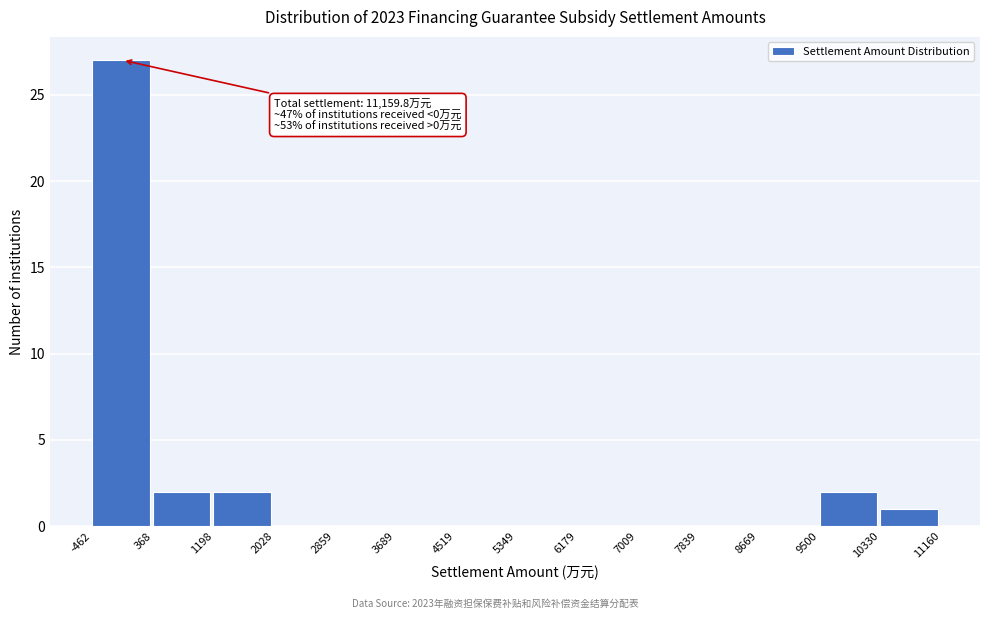

Which range on the x-axis has the tallest bar?

-462 to 368